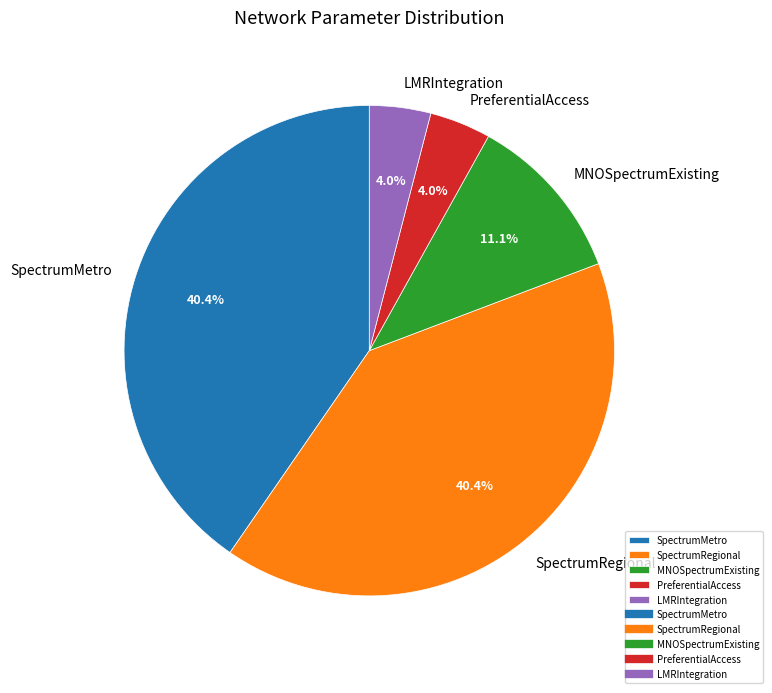

Approximately how many times larger is the value at MNOSpectrumExisting compared to PreferentialAccess?

2.8